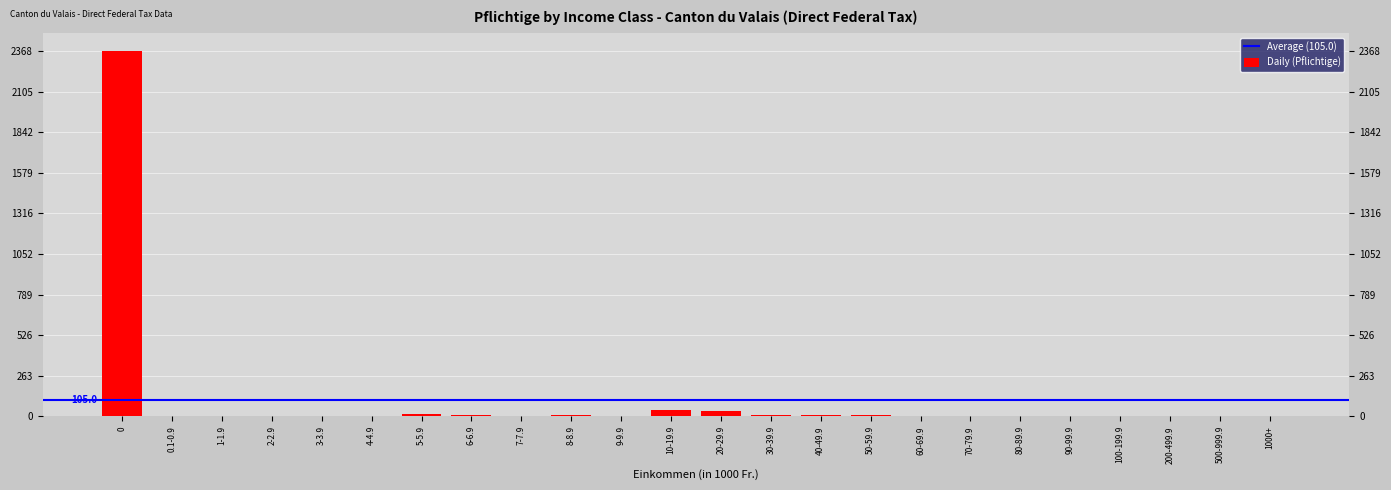

Reading left to right, list all the values displayed in this chart.

2368	0	0	0	0	0	12	6	5	6	2	39	35	9	11	7	2	5	2	1	5	4	0	2